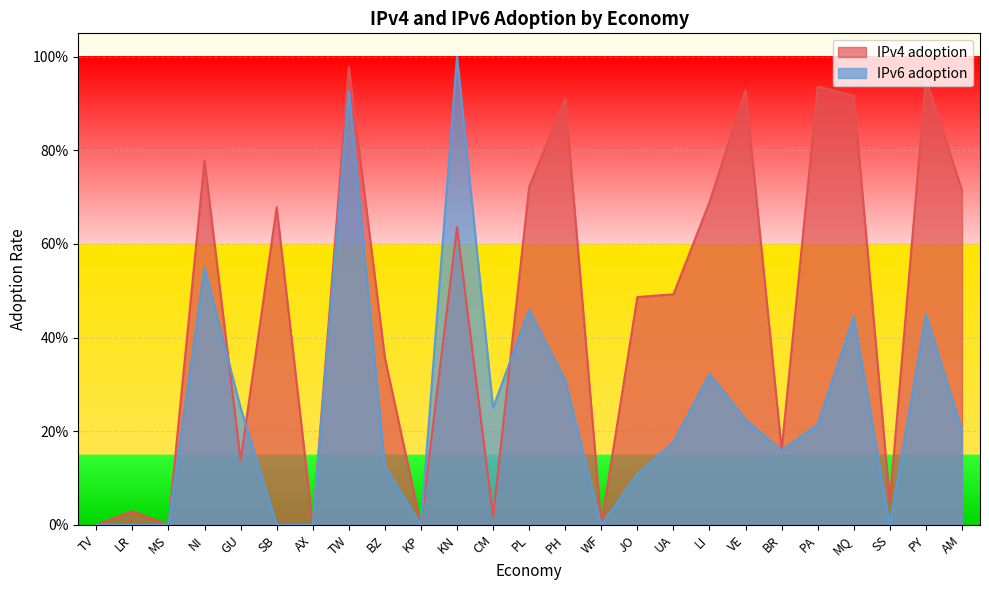

The value of IPv6 adoption at SS is 0.0. True or false?

True